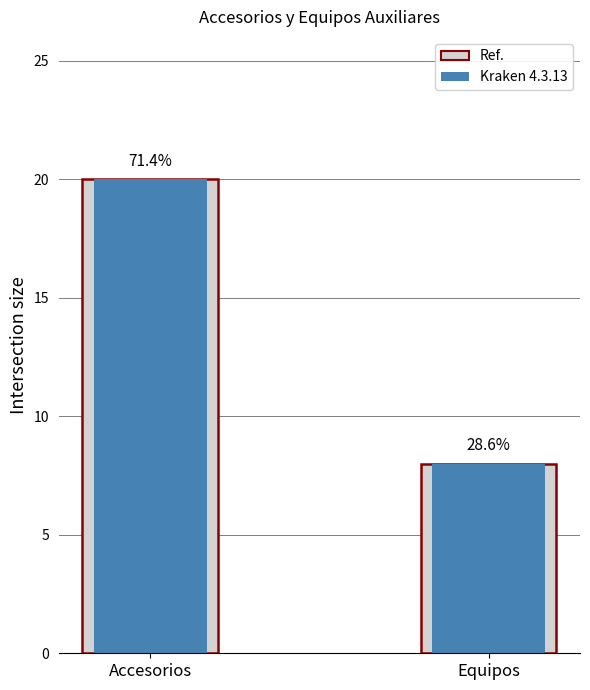

Reading left to right, extract all data points from this chart.

Ref.: 20	8
Kraken 4.3.13: 20	8